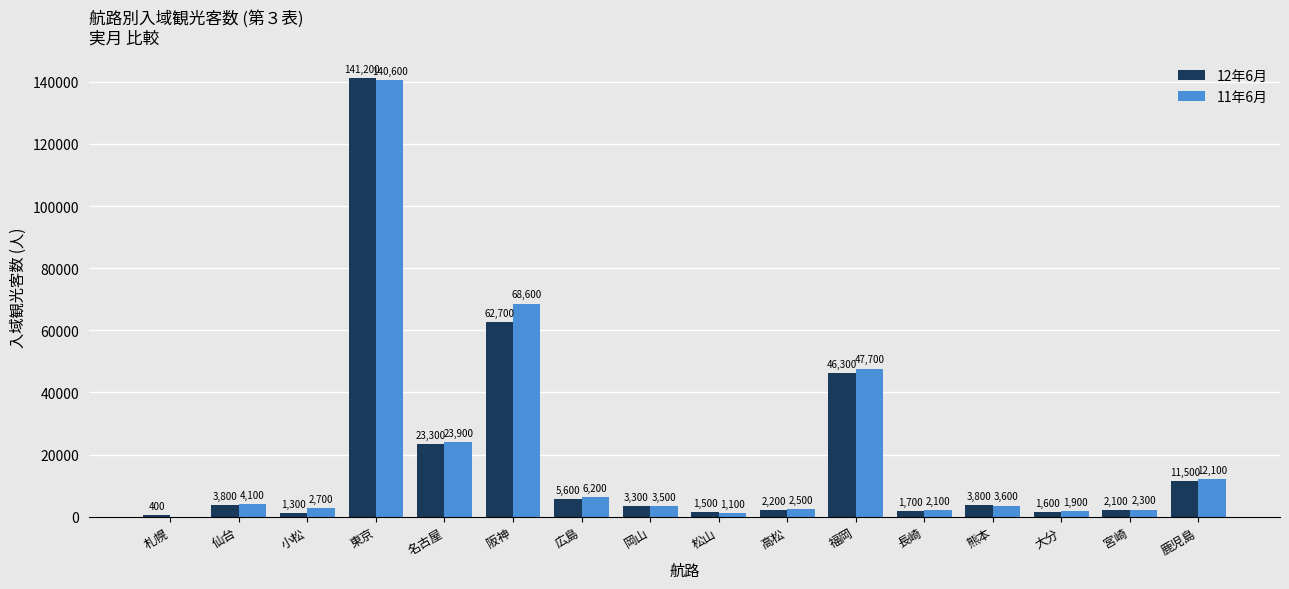

The value of 11年6月 at 東京 is 140600. True or false?

True